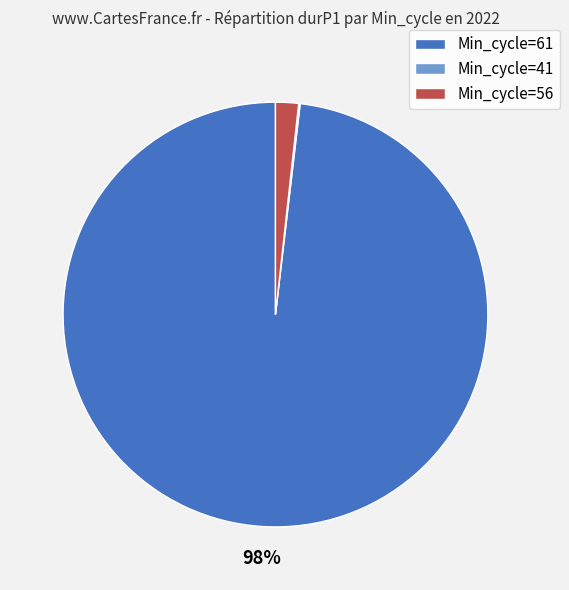

The Min_cycle=56 slice represents 2% of the pie. True or false?

True